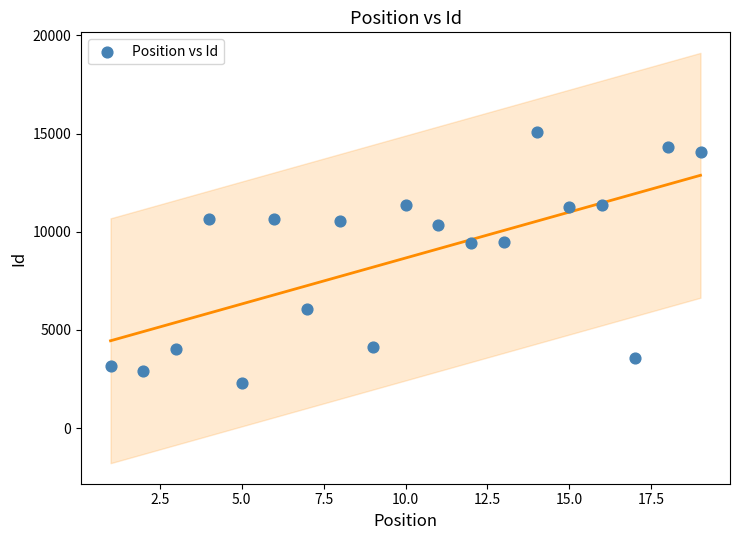

What is the range of Y values (max minus min)?

12774